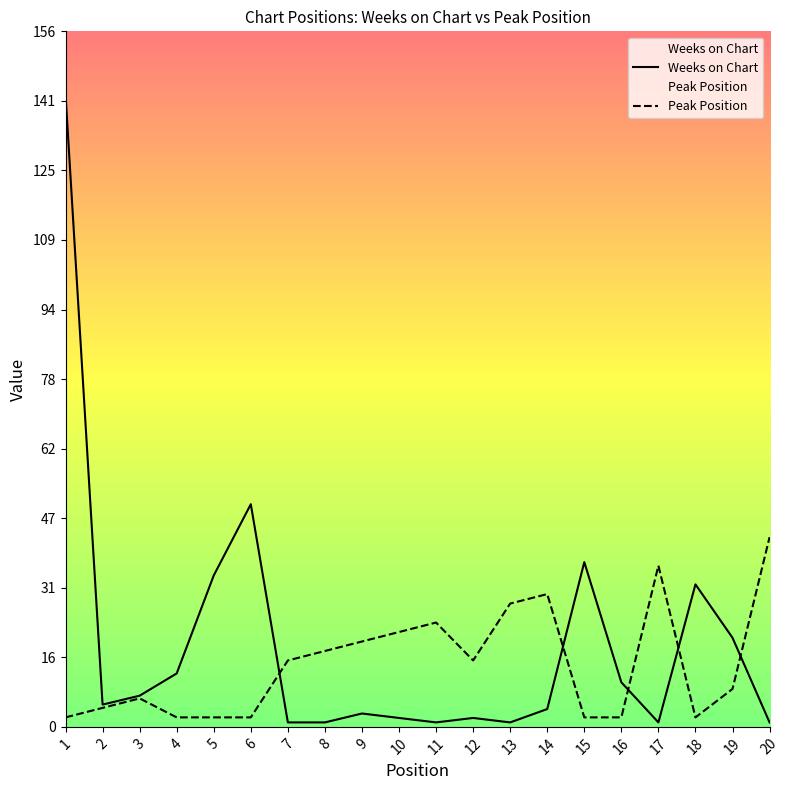

Rank the series at 16 from lowest to highest value.

Peak Position, Weeks on Chart